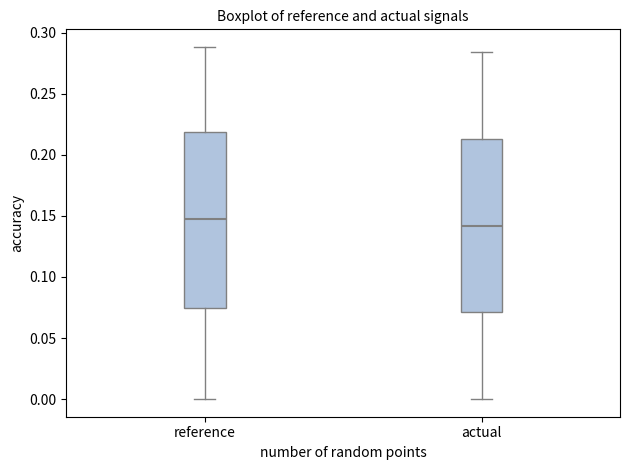

Reading left to right, transcribe this box plot: for each box, give where its median line is, the range the box spans, and where its two whiskers end, as read against the y-axis. The values are not printed on the chart, so give them approximately, as read against the axis.

reference: median 0.150, box 0.075 to 0.220, whiskers 0.000 to 0.290
actual: median 0.140, box 0.070 to 0.215, whiskers 0.000 to 0.285